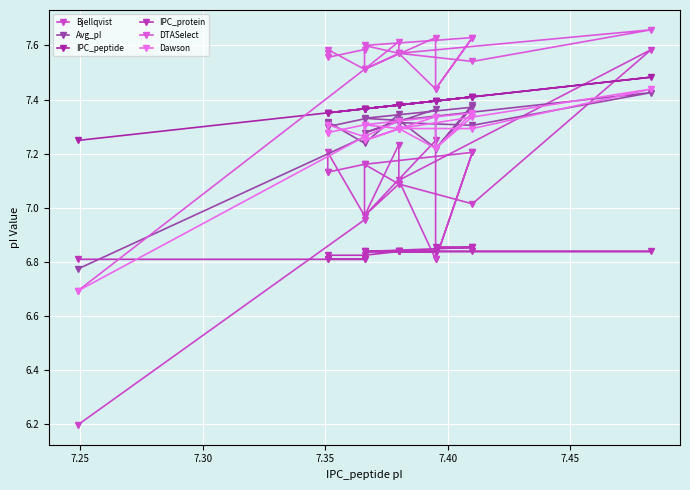

Is it true that Bjellqvist equals 2.8 at 7.45?

False